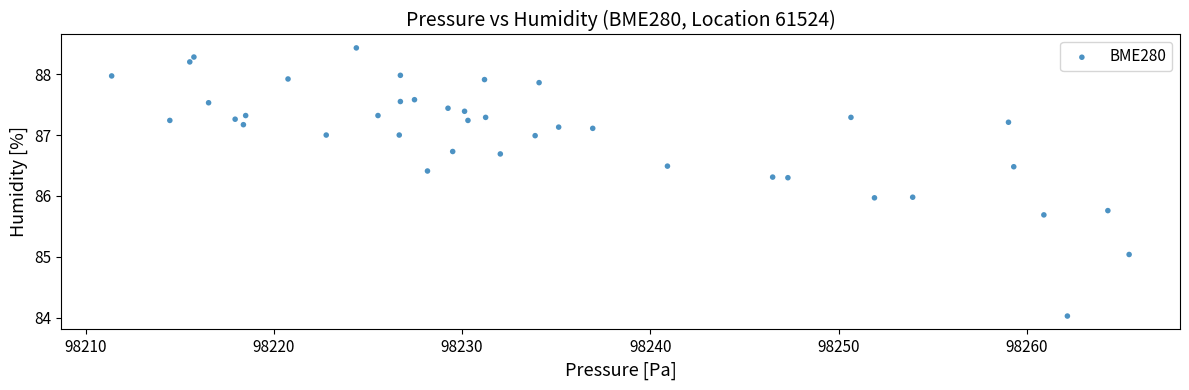

What is the range of X values (max minus min)?

54.1